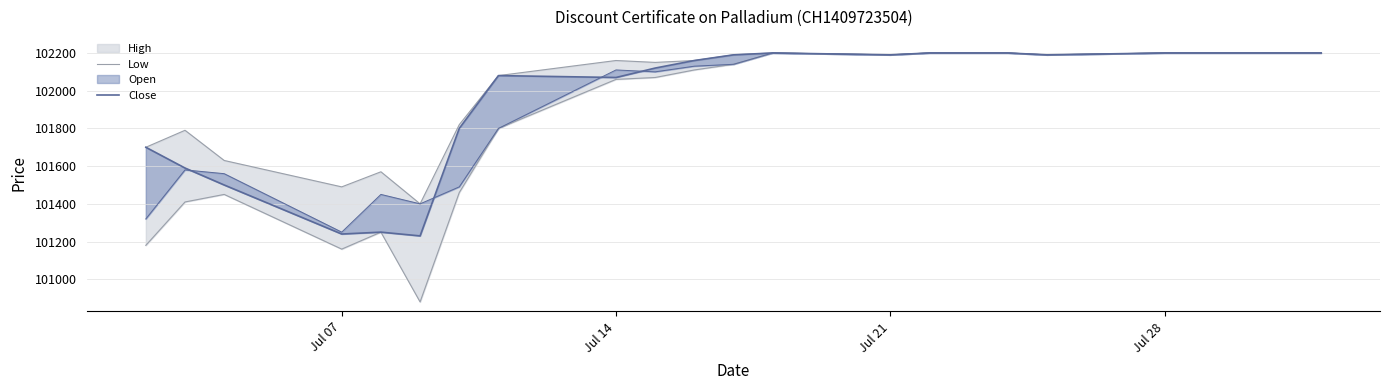

How many data points in Close are above 102190?

9